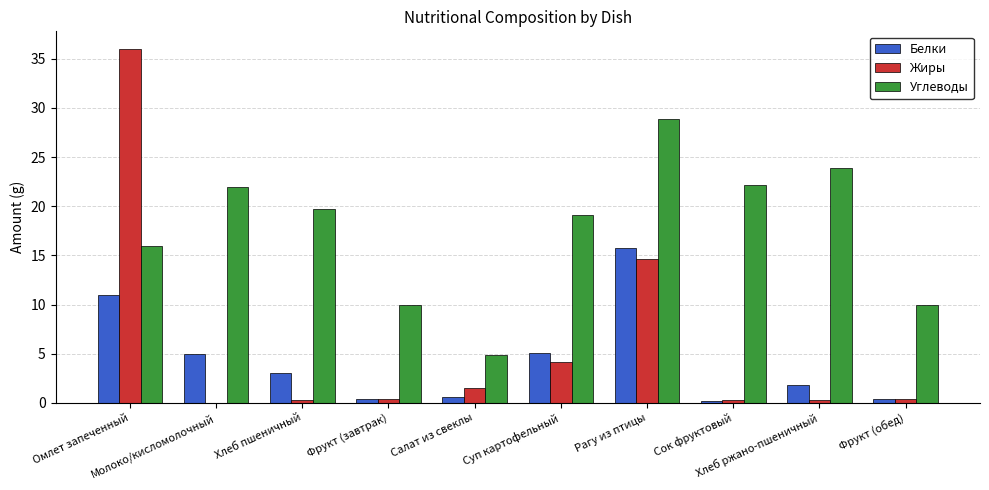

What is the highest value of the Жиры series?

36.0